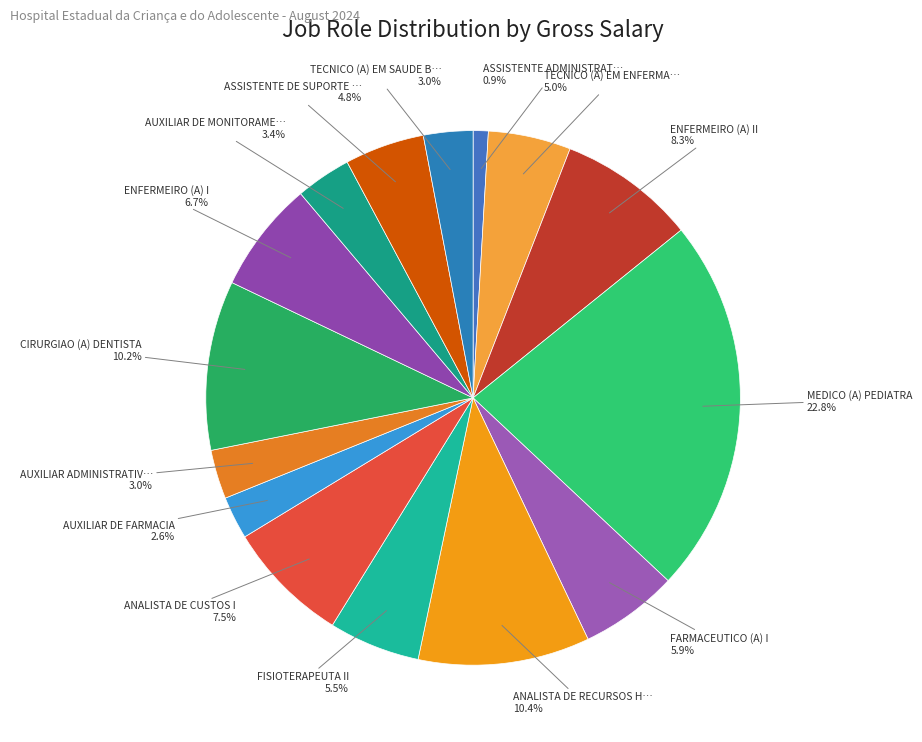

To the nearest percent, what is the difference between the largest and smallest slice percentages?

22%